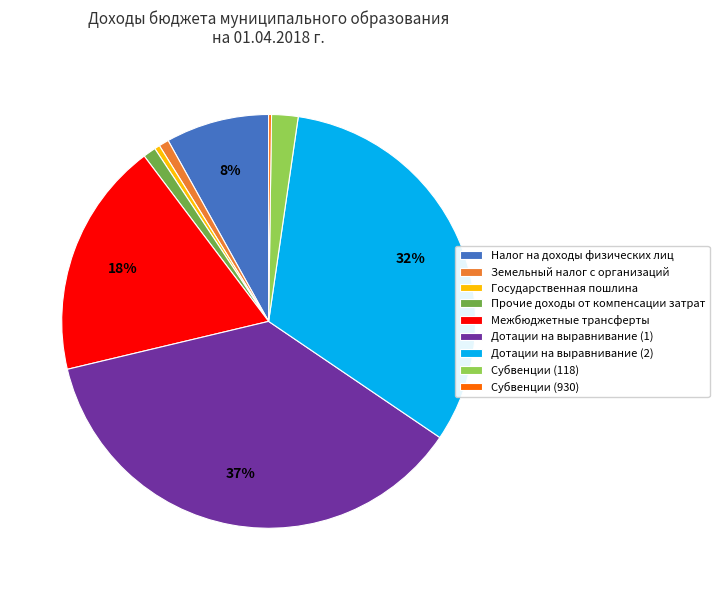

To the nearest percent, what is the difference between the largest and smallest slice percentages?

37%